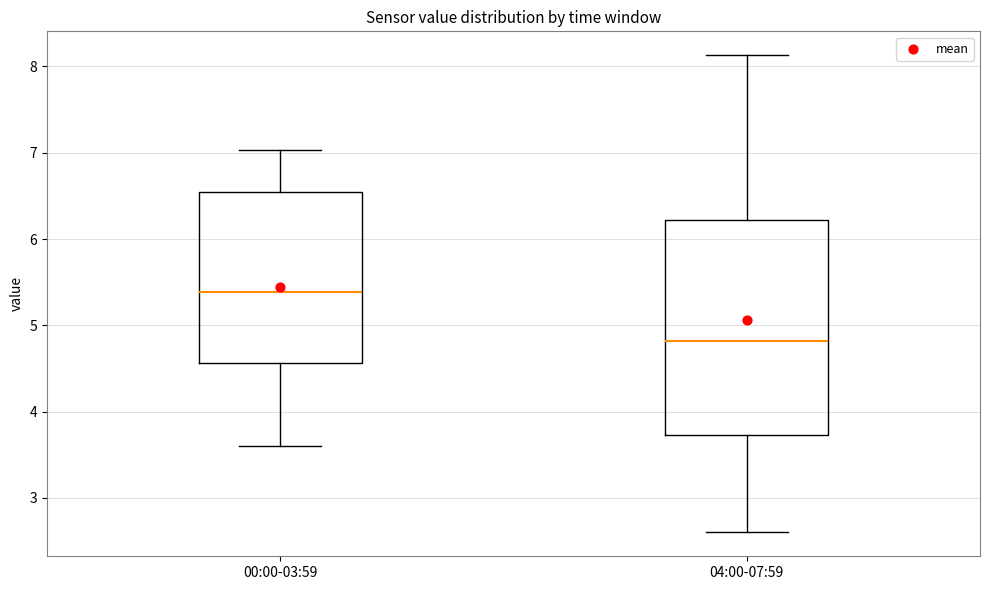

Comparing the boxes themselves (not the whiskers), which one is the tallest?

04:00-07:59